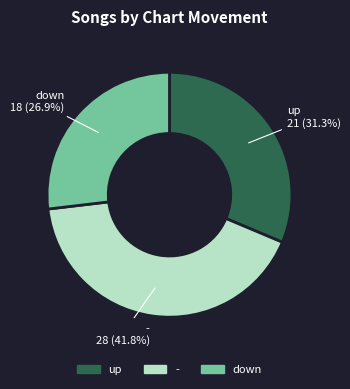

What is the total percentage of down and -?

68.7%